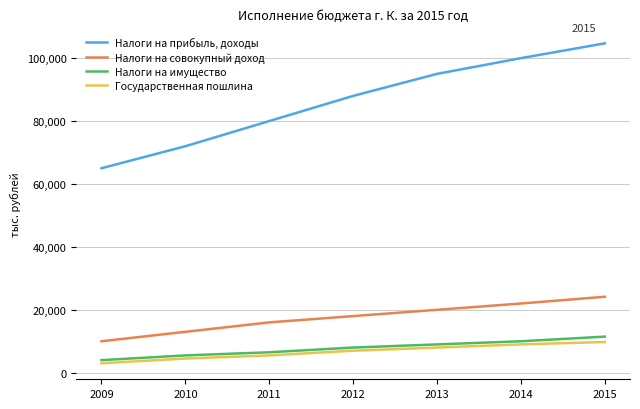

List the series in order of their peak value, highest first.

Налоги на прибыль, доходы, Налоги на совокупный доход, Налоги на имущество, Государственная пошлина